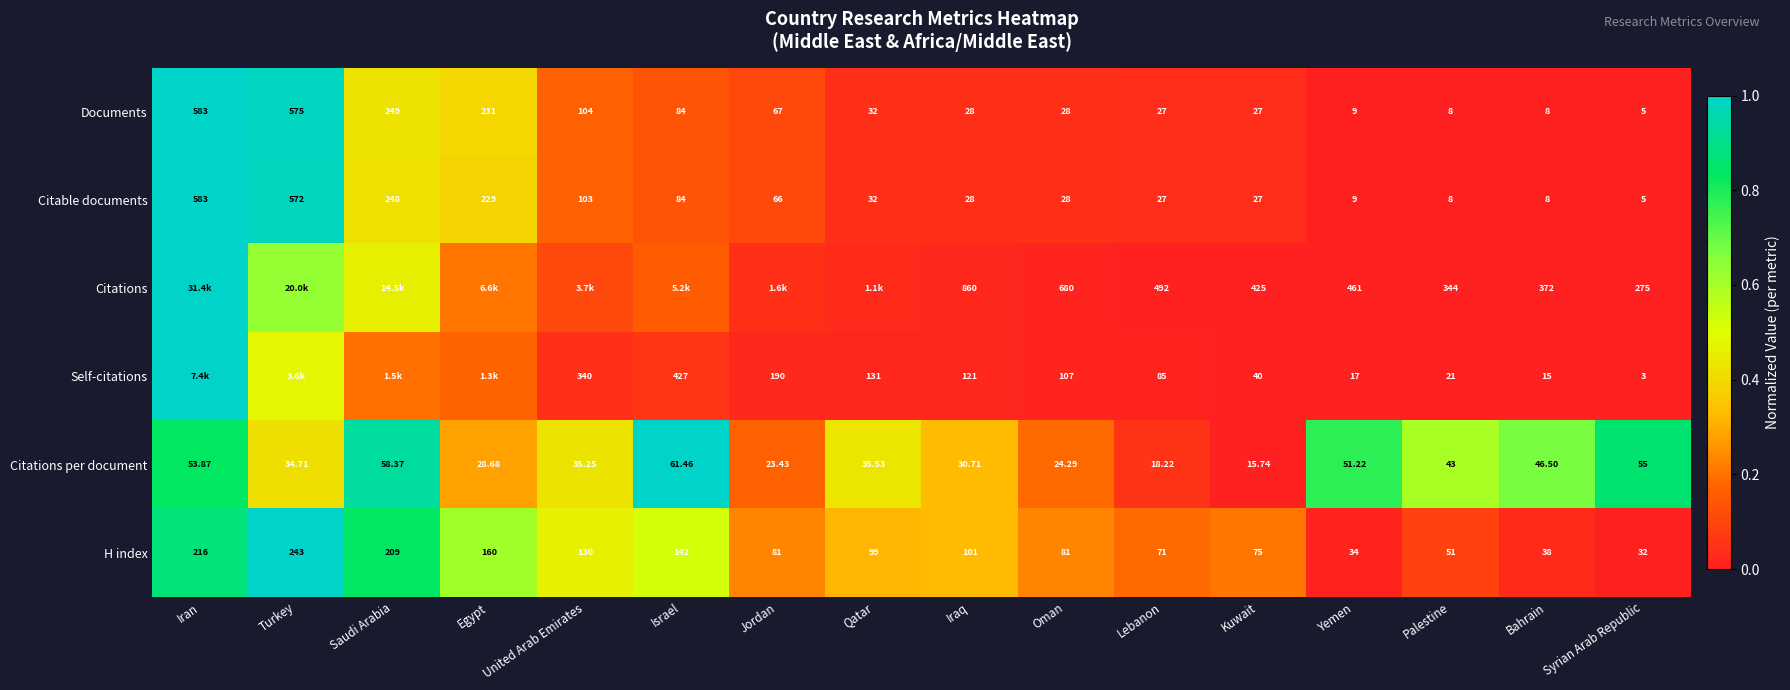

List the labels in order of Citations per document value, largest first.

Israel, Saudi Arabia, Syrian Arab Republic, Iran, Yemen, Bahrain, Palestine, Qatar, United Arab Emirates, Turkey, Iraq, Egypt, Oman, Jordan, Lebanon, Kuwait